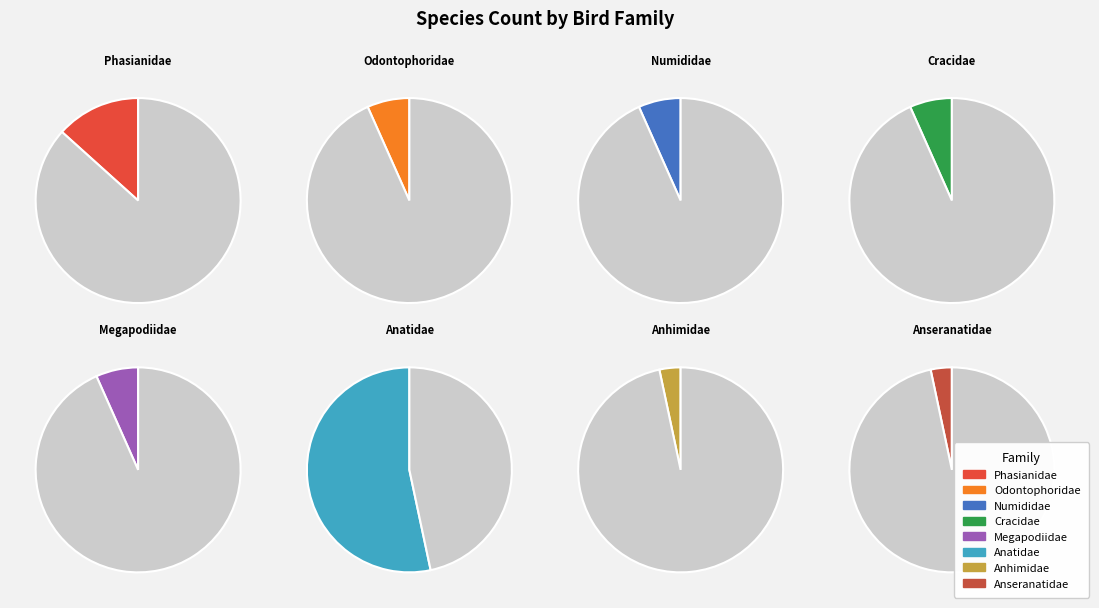

Which slice is the largest?

Anatidae